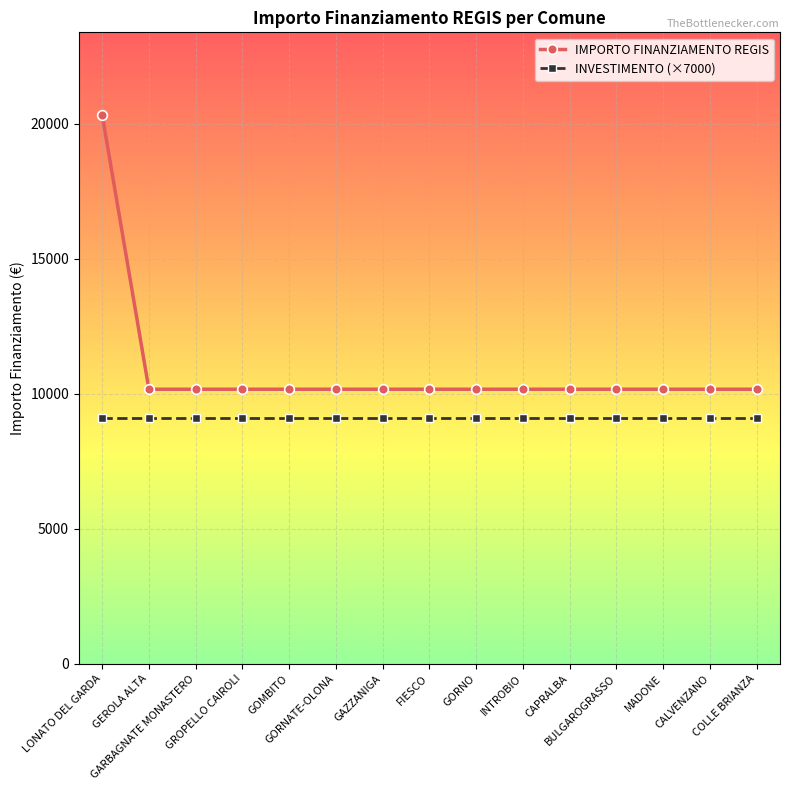

What is the minimum value for IMPORTO FINANZIAMENTO REGIS?

10172